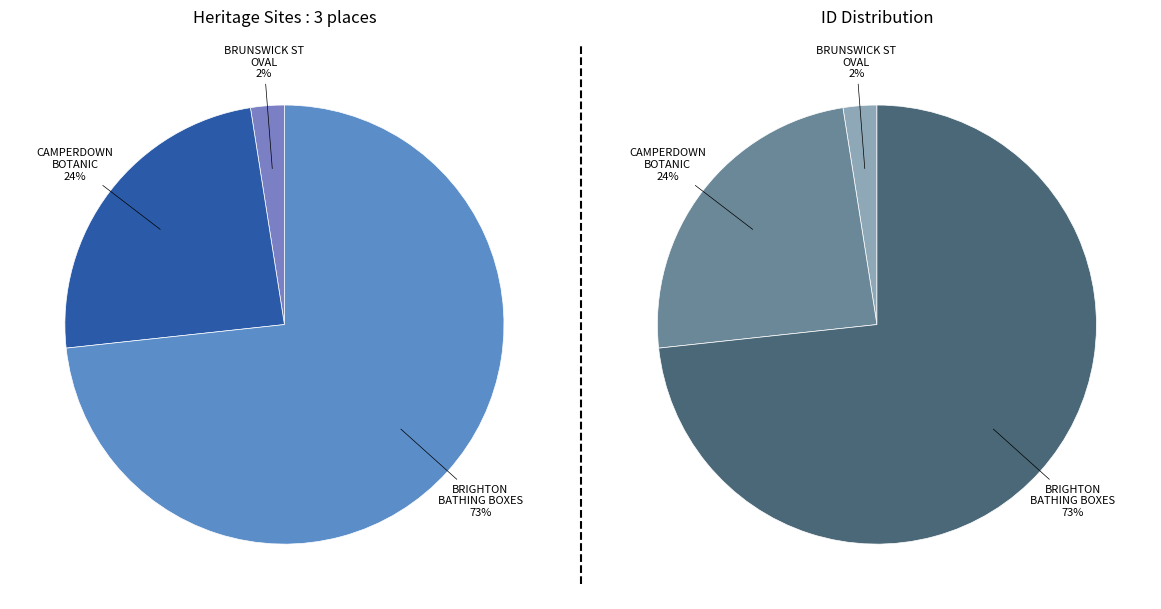

Rank the categories by value from lowest to highest.

BRUNSWICK STREET
OVAL GRANDSTAND, CAMPERDOWN BOTANIC
GARDENS AND ARBORETUM, THE BRIGHTON
BATHING BOXES